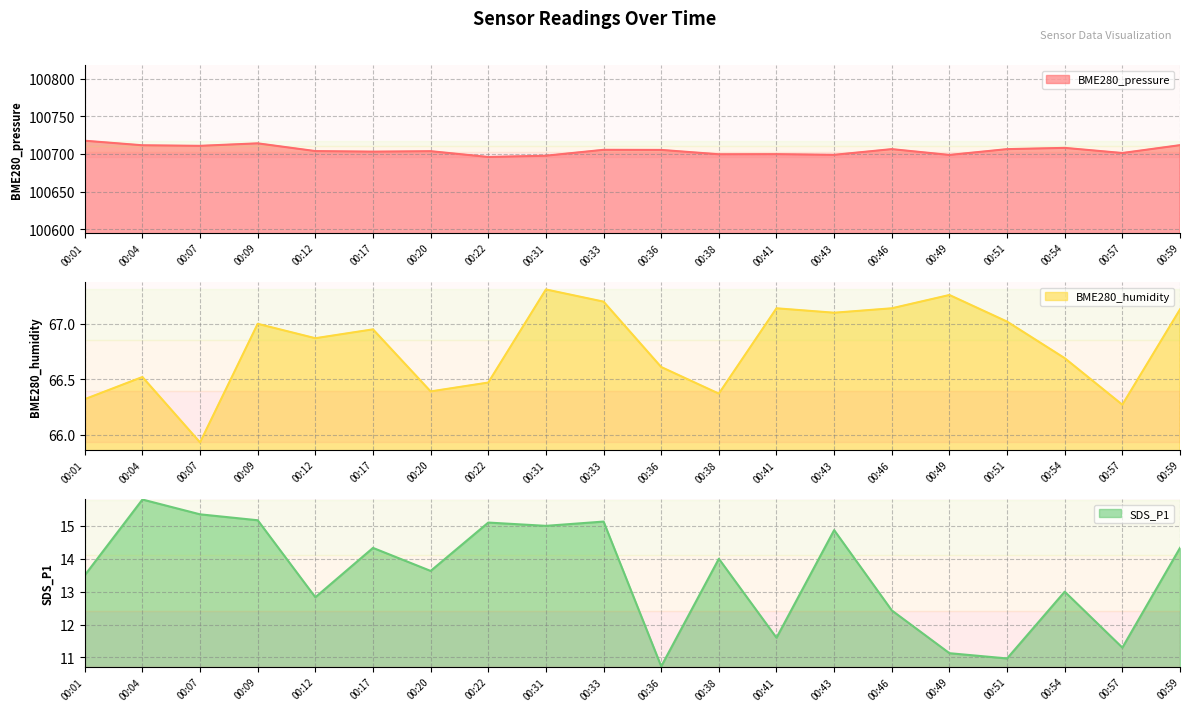

True or false: BME280_humidity has more than 1 interior local peaks.

True